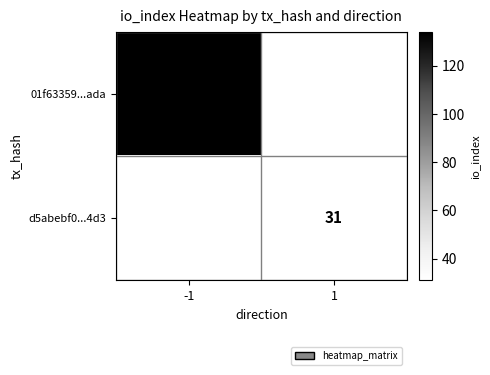

The value of 01f63359...ada at -1 is 199. True or false?

False